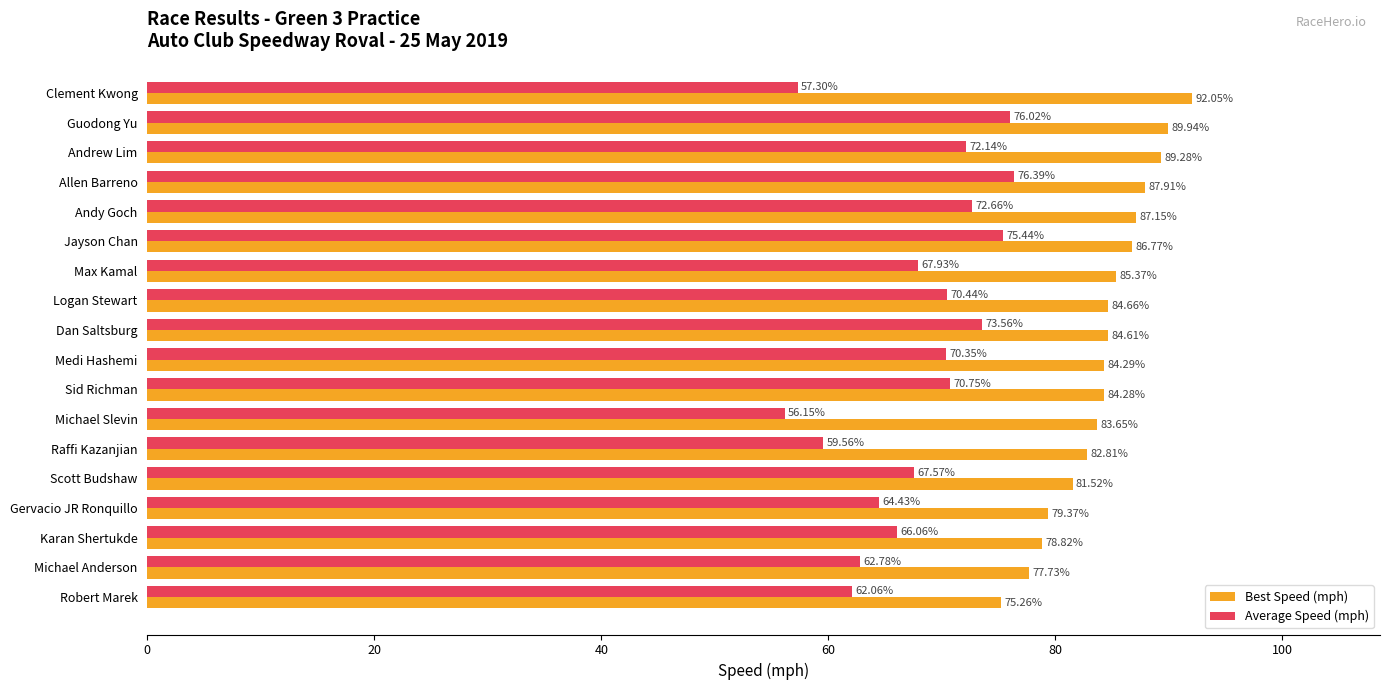

Rank the series by their average value, from highest to lowest.

Best Speed (mph), Average Speed (mph)